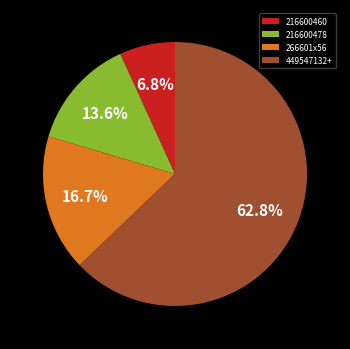

Which category accounts for the majority?

449547132+